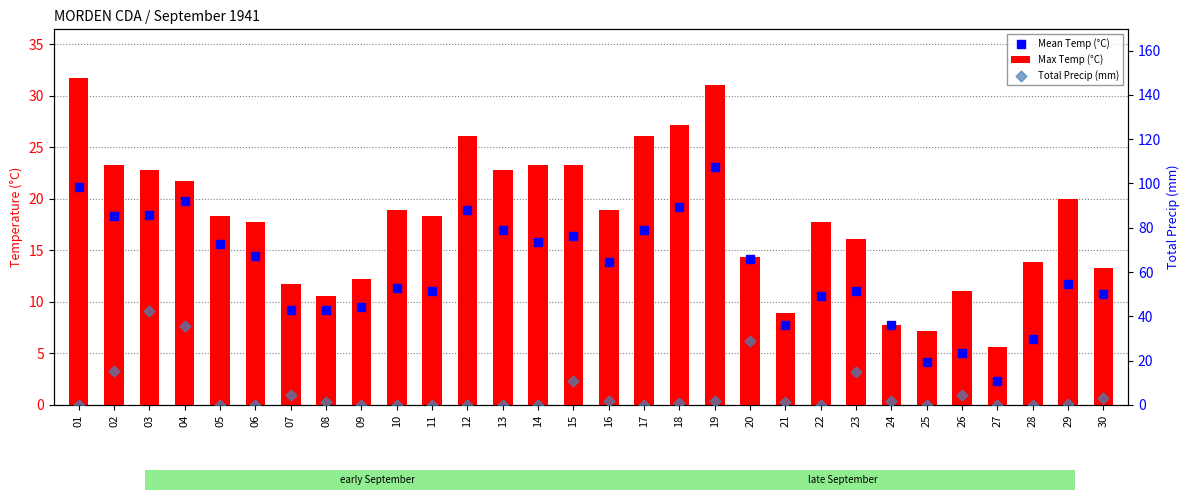

Which series reaches the minimum Y coordinate?

Total Precip (mm)